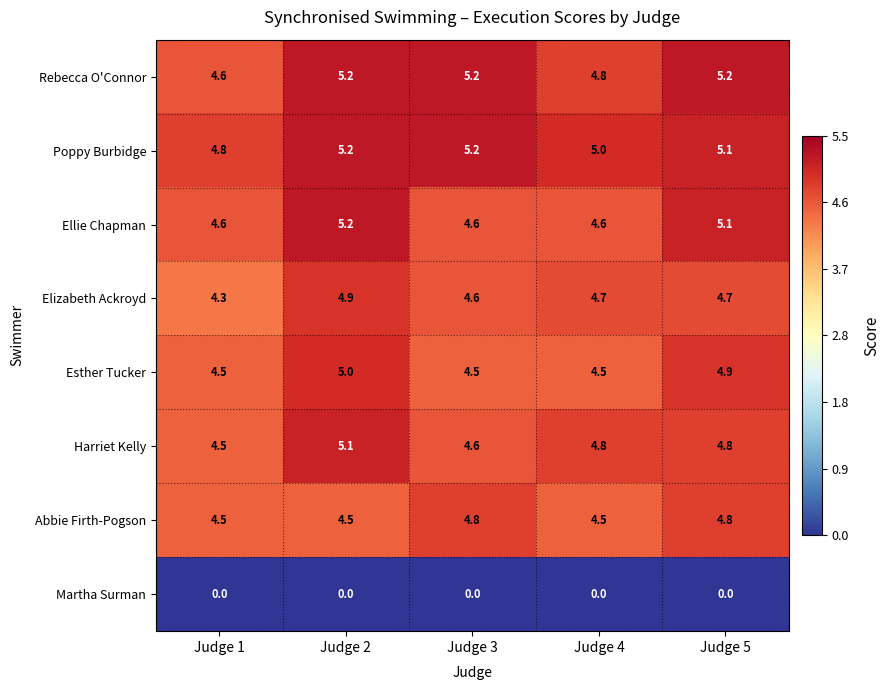

What is the difference between the highest and lowest values at Judge 1?

4.8